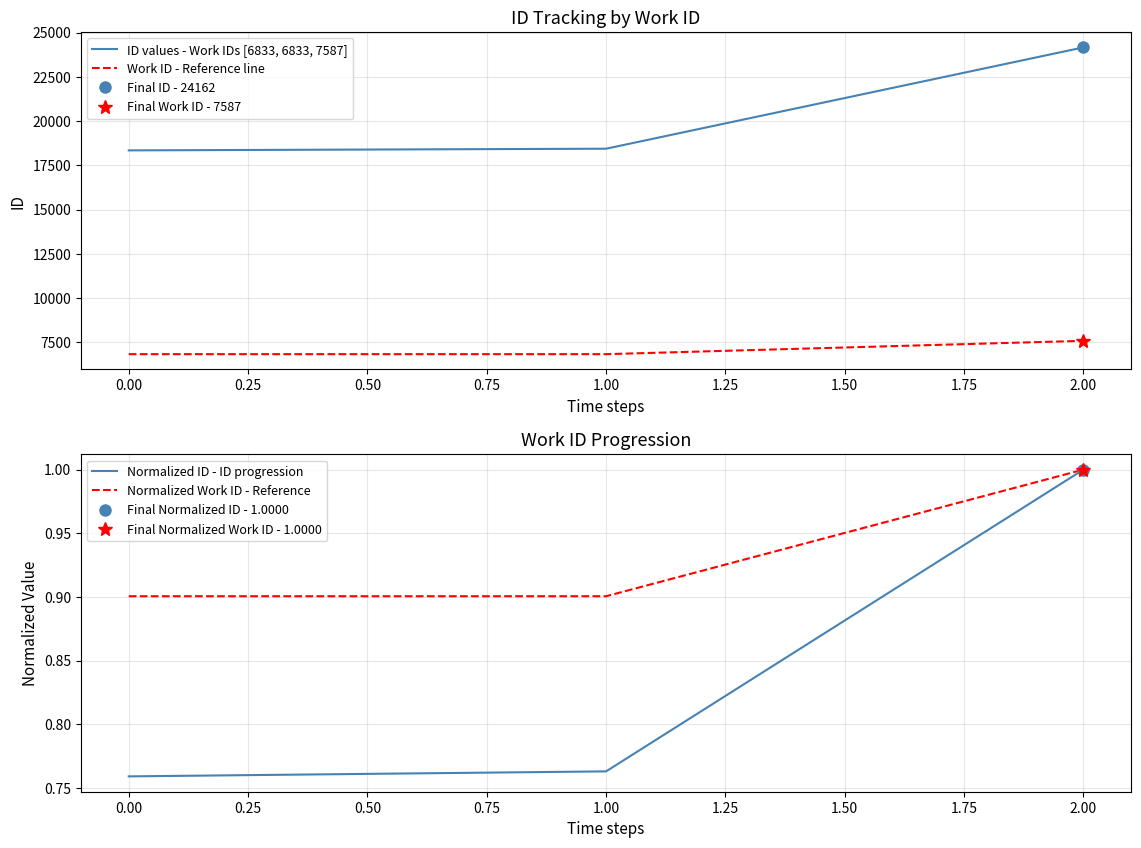

Is the value of Work ID - Reference line at 1.00 greater than the value of ID values - Work IDs [6833, 6833, 7587] at 2.00?

No